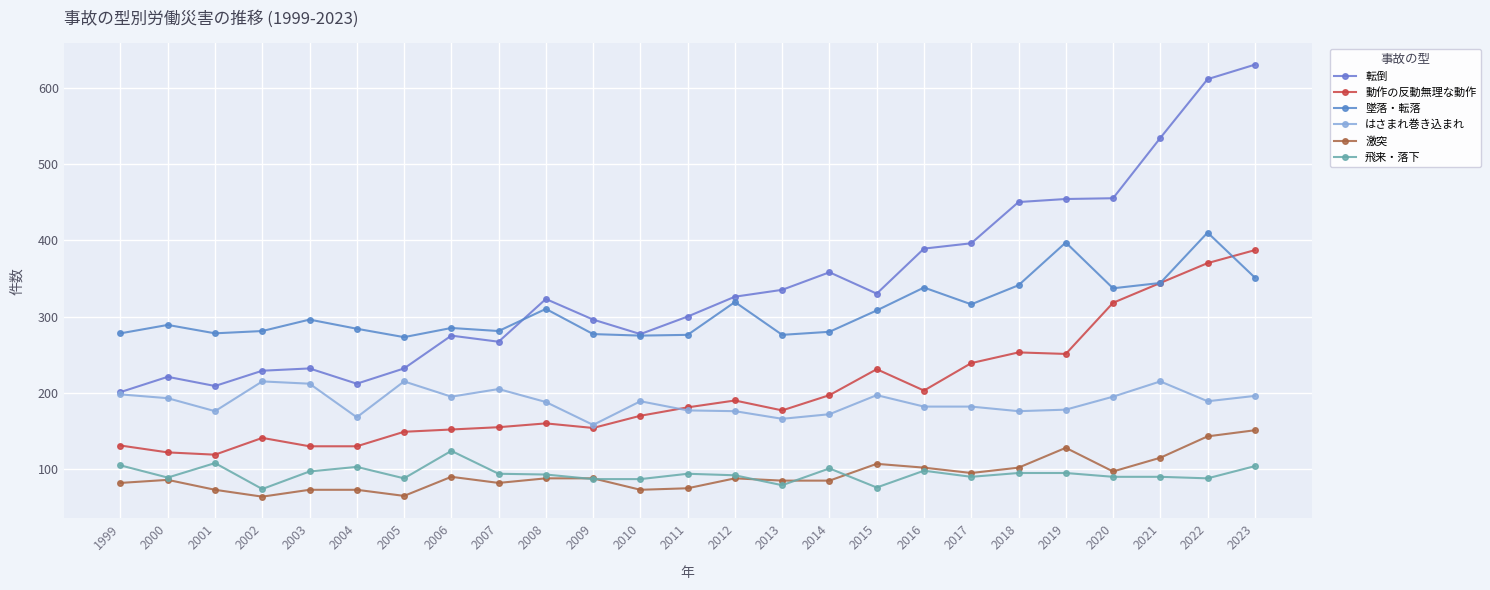

Between 1999 and 2010, which series saw the biggest shift?

転倒